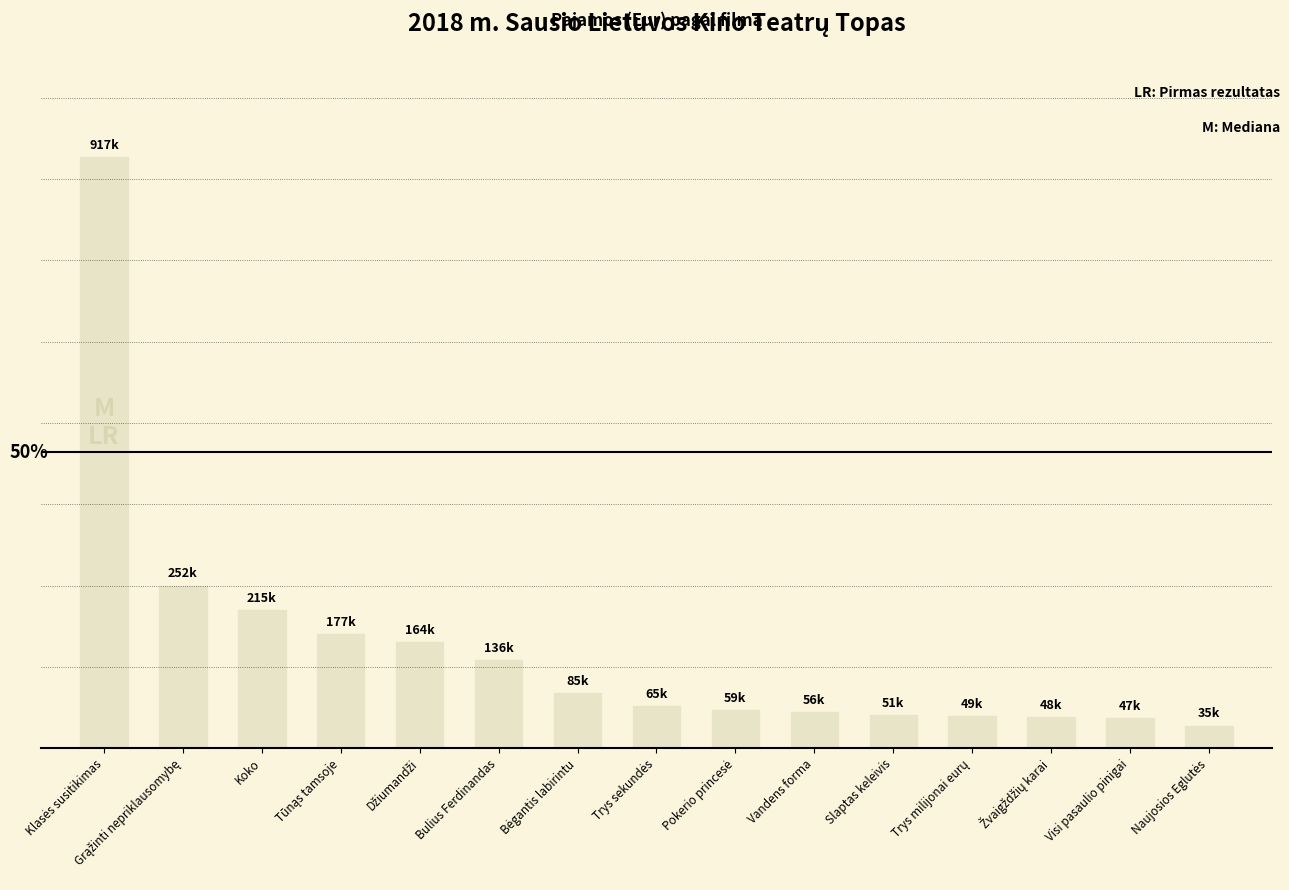

What is the difference between the maximum and minimum values?

881610.0